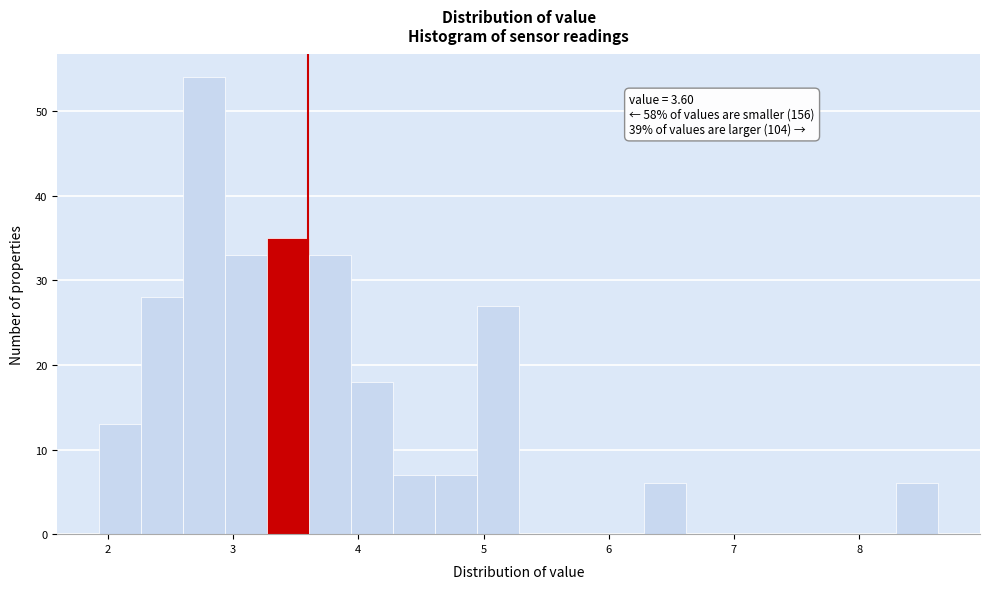

Around what value on the x-axis is the tallest bar? Give the approximate position of its centre, as read against the axis.

2.8